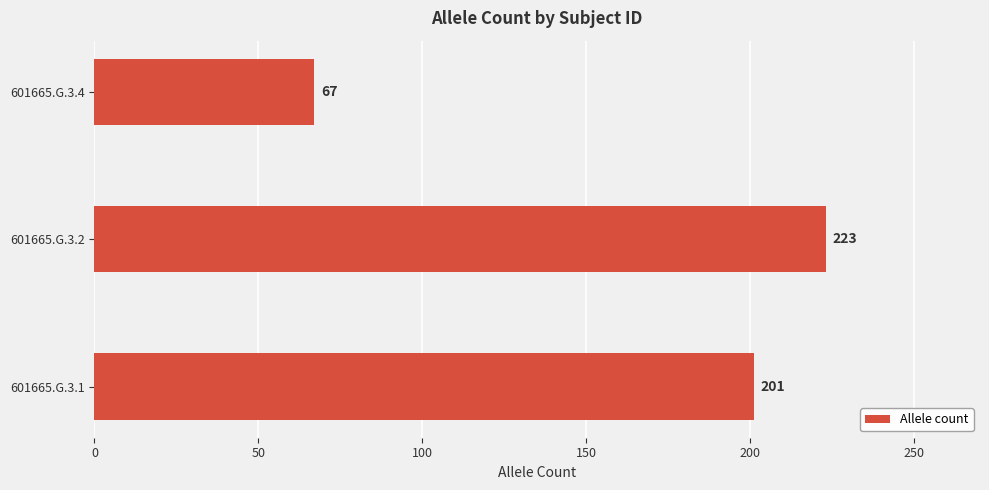

How many bars are there in total?

3